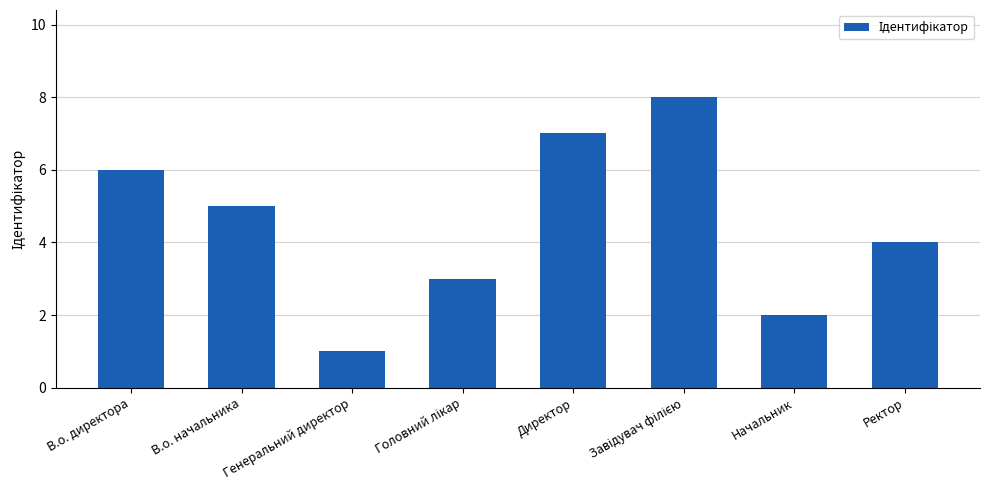

At which label does the data first exceed 5?

В.о. директора